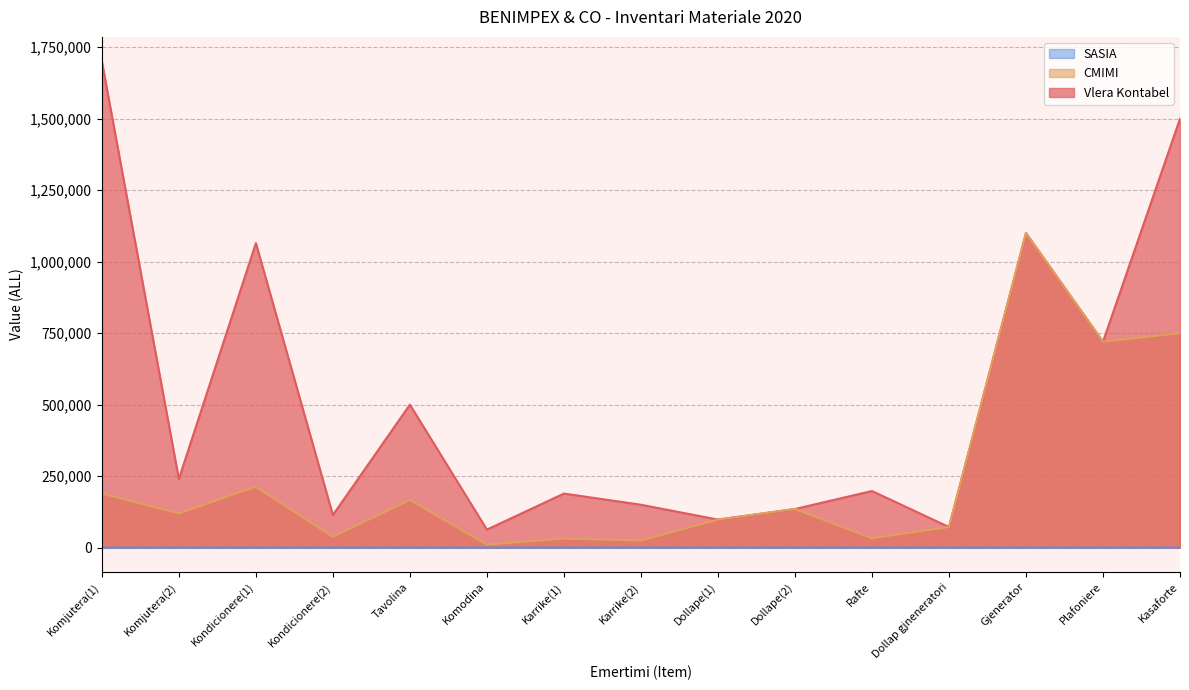

True or false: Vlera Kontabel has a value of 81369 at Karrike(2).

False